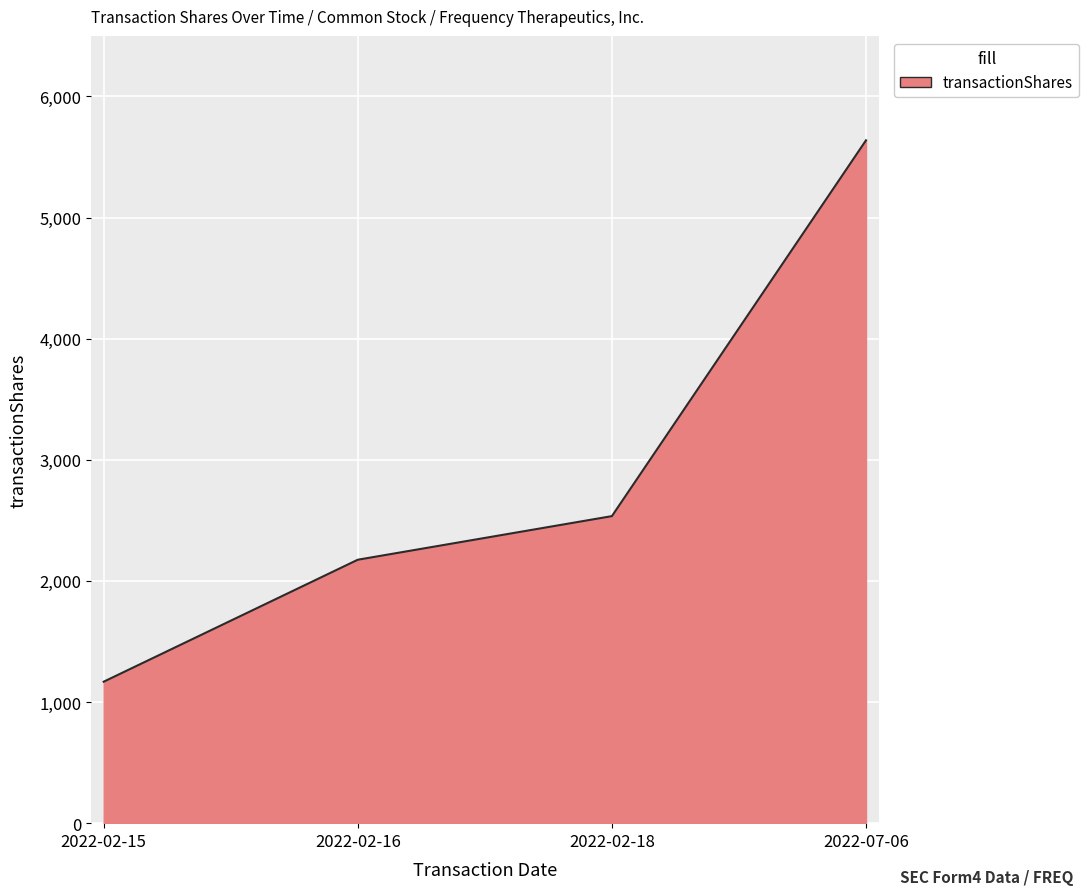

What is the smallest value displayed?

1168